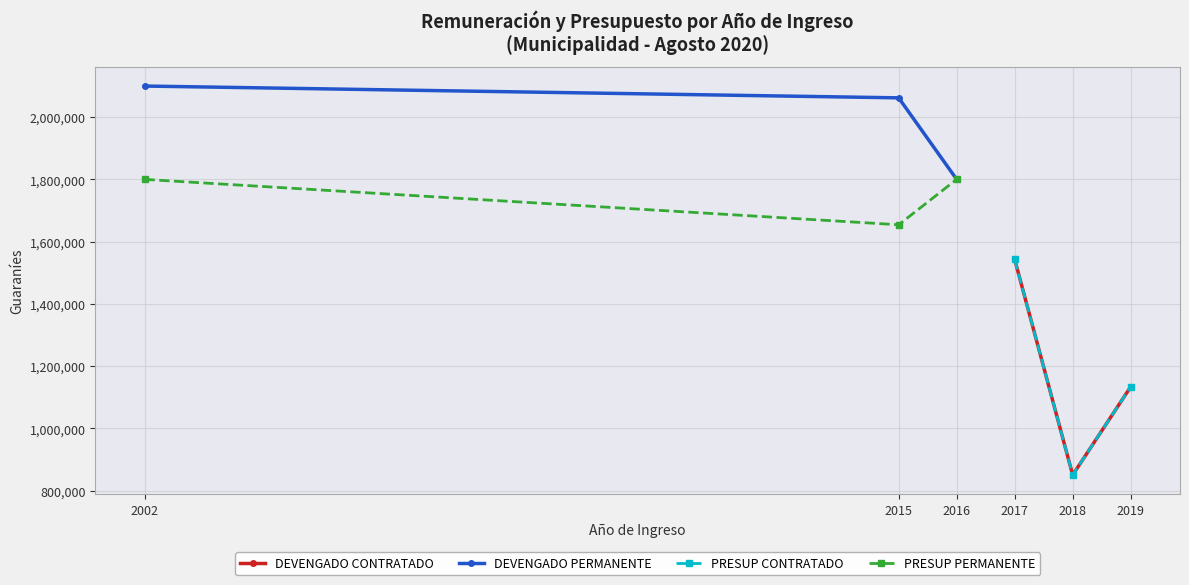

What is the sum of all DEVENGADO CONTRATADO values?

3526190.5